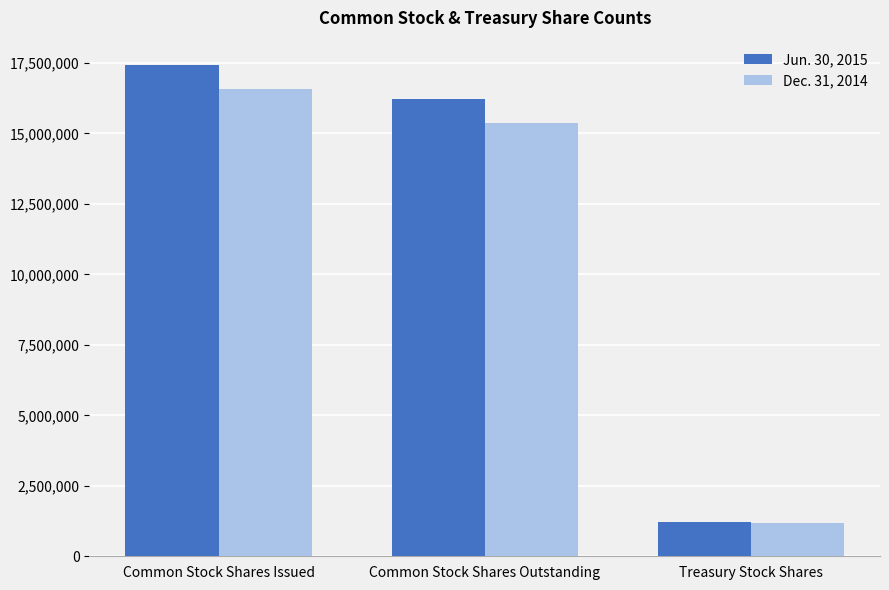

Reading left to right, list all the values displayed in this chart.

Jun. 30, 2015: Common Stock Shares Issued=17418569	Common Stock Shares Outstanding=16204762	Treasury Stock Shares=1213807
Dec. 31, 2014: Common Stock Shares Issued=16558140	Common Stock Shares Outstanding=15361133	Treasury Stock Shares=1197007